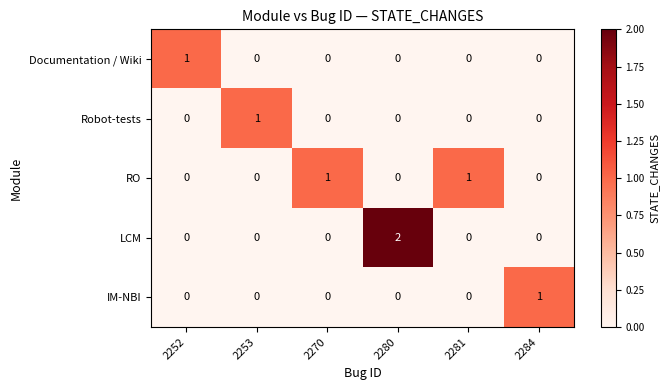

Count the Documentation / Wiki values in the range 0 to 1.

6